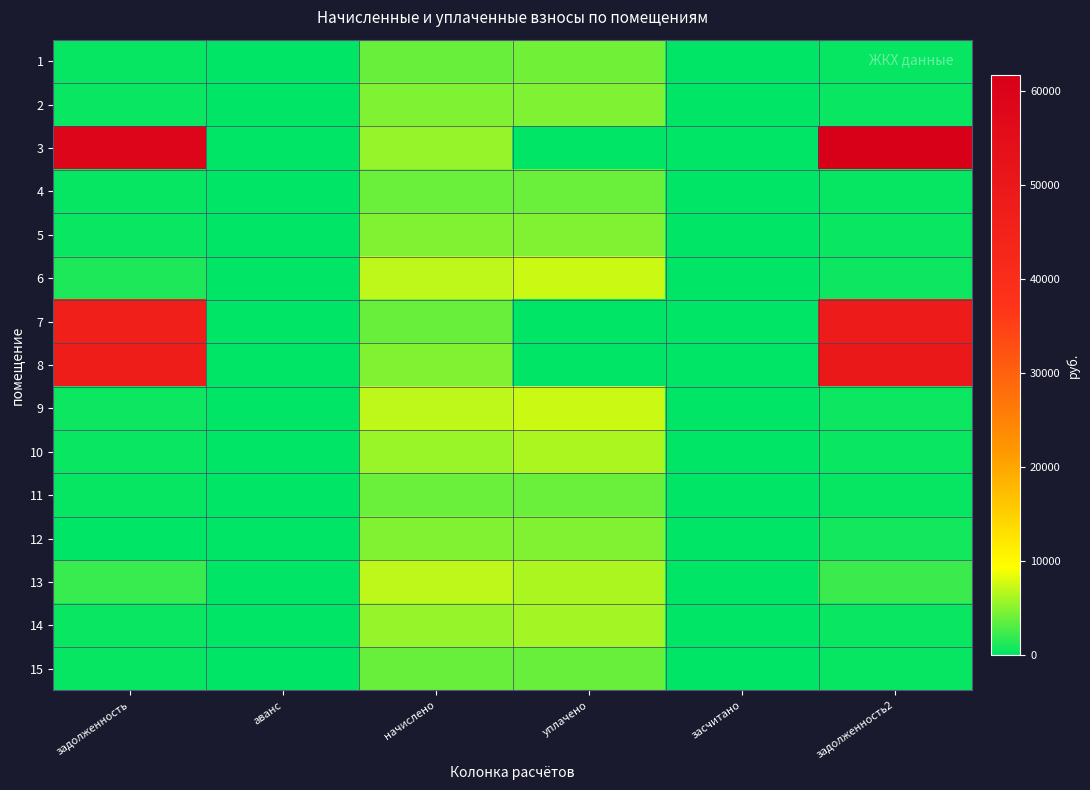

Reading right to left, what are all the values shown in this chart?

1: задолженность2=320.7	засчитано=0.0	уплачено=4104.6	начислено=3832.8	аванс=0.0	задолженность=319.4
2: задолженность2=391.0	засчитано=0.0	уплачено=4661.8	начислено=4692.5	аванс=0.0	задолженность=391.0
3: задолженность2=61680.0	засчитано=0.0	уплачено=0.0	начислено=5528.3	аванс=0.0	задолженность=59066.5
4: задолженность2=326.4	засчитано=0.0	уплачено=3890.7	начислено=3916.3	аванс=0.0	задолженность=326.4
5: задолженность2=396.0	засчитано=0.0	уплачено=4721.1	начислено=4752.1	аванс=0.0	задолженность=396.0
6: задолженность2=576.1	засчитано=0.0	уплачено=7394.4	начислено=6913.3	аванс=0.0	задолженность=1152.2
7: задолженность2=48193.5	засчитано=0.0	уплачено=0.0	начислено=3773.0	аванс=0.0	задолженность=46310.5
8: задолженность2=49690.1	засчитано=0.0	уплачено=0.0	начислено=4716.4	аванс=0.0	задолженность=47508.1
9: задолженность2=579.1	засчитано=0.0	уплачено=7437.4	начислено=6949.1	аванс=0.0	задолженность=579.1
10: задолженность2=462.7	засчитано=0.0	уплачено=6343.1	начислено=5552.2	аванс=0.0	задолженность=462.7
11: задолженность2=326.4	засчитано=0.0	уплачено=3890.7	начислено=3916.3	аванс=0.0	задолженность=326.4
12: задолженность2=800.0	засчитано=0.0	уплачено=4737.2	начислено=4799.9	аванс=0.0	задолженность=0.0
13: задолженность2=2215.4	засчитано=0.0	уплачено=6371.3	начислено=6937.2	аванс=0.0	задолженность=2054.7
14: задолженность2=460.7	засчитано=0.0	уплачено=5919.7	начислено=5528.3	аванс=0.0	задолженность=460.7
15: задолженность2=317.4	засчитано=0.0	уплачено=3784.0	начислено=3808.9	аванс=0.0	задолженность=317.4